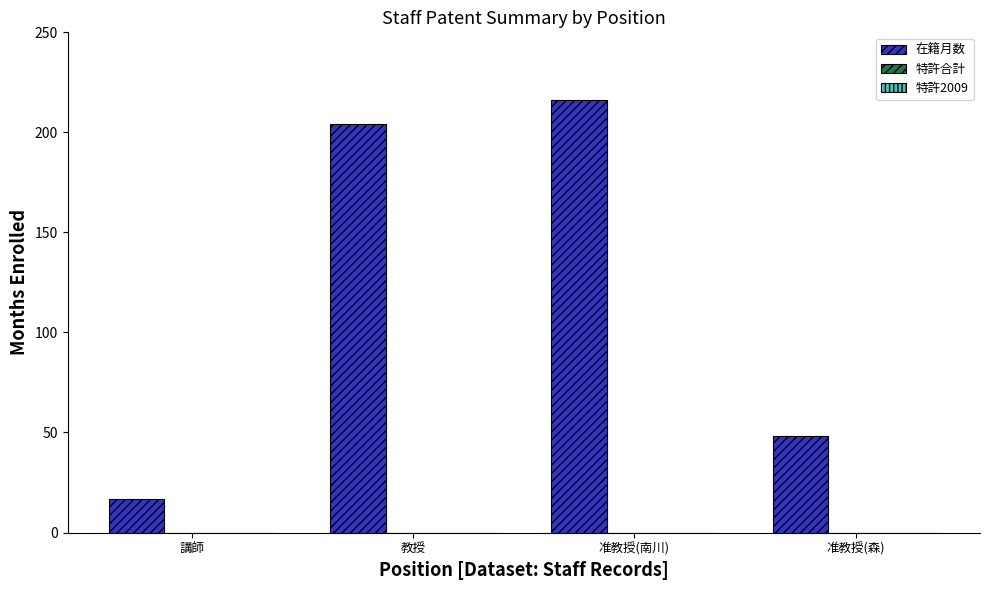

What is the greatest value displayed?

216